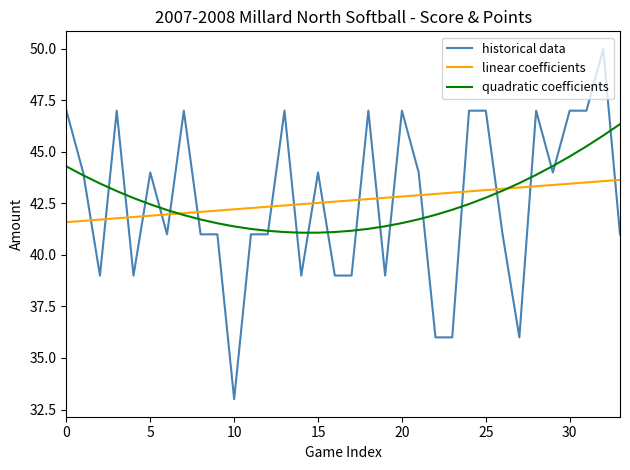

List the series in order of their peak value, highest first.

historical data, quadratic coefficients, linear coefficients